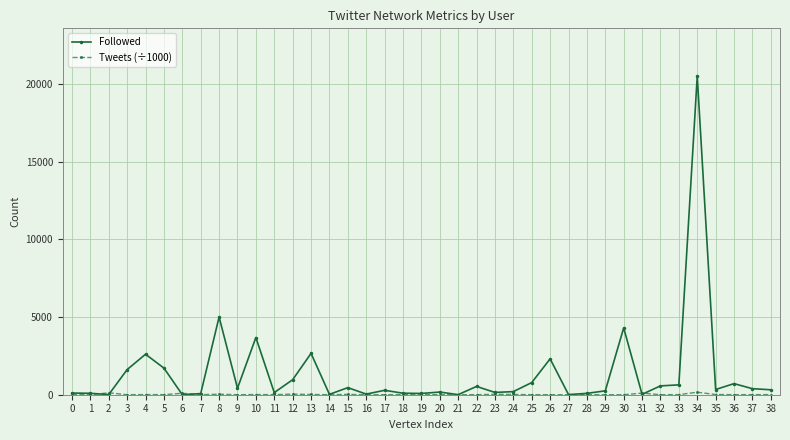

Which series has the largest range (max minus min)?

Followed